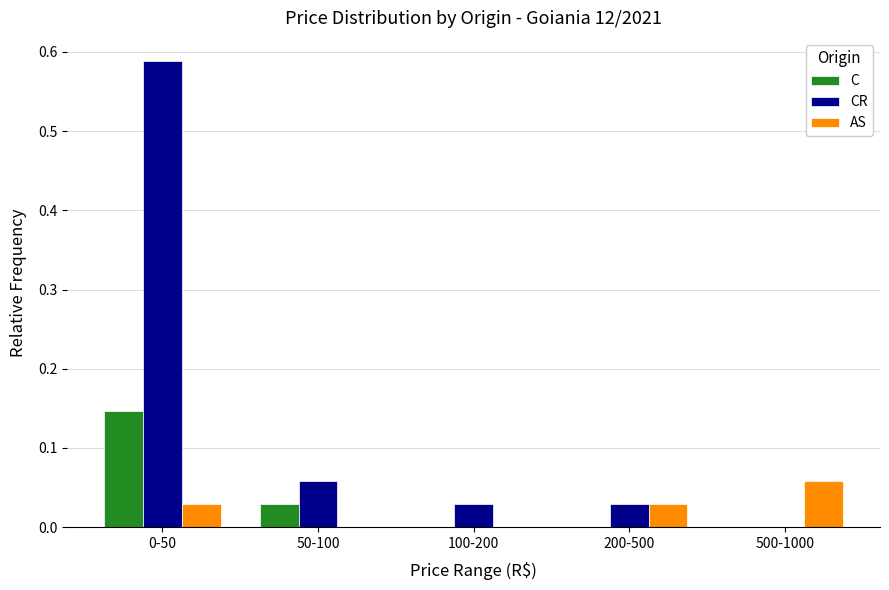

Between 0-50 and 200-500, which series saw the biggest shift?

CR